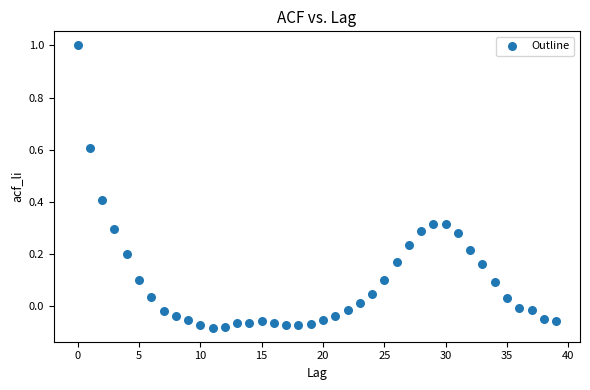

What is the range of Y values (max minus min)?

1.1